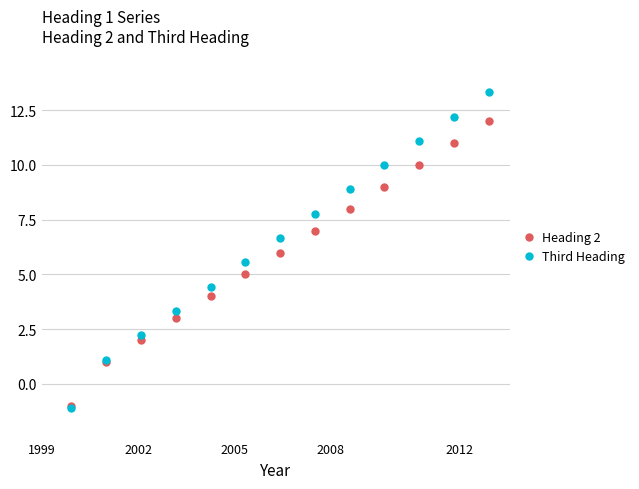

What is the value of the Heading 2 point at the 9th from the left?

8.0